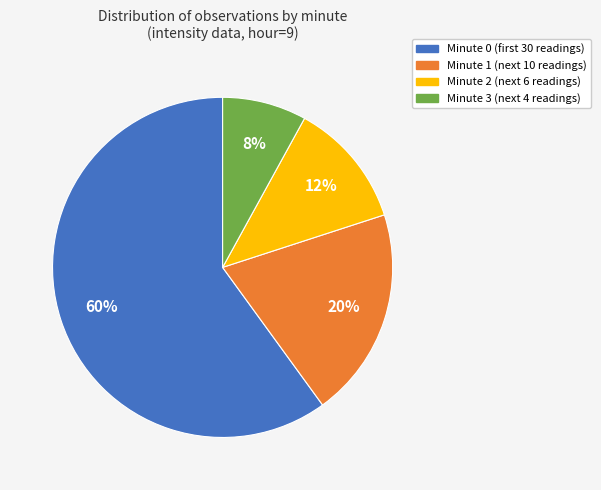

Is there any slice that represents more than half of the pie?

Yes